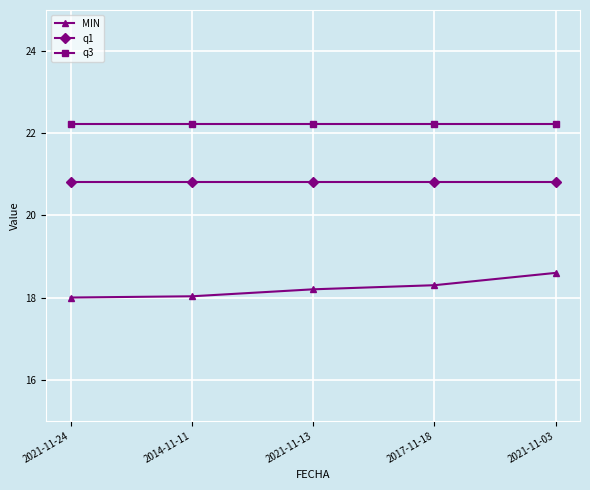

Does the chart have visible grid lines?

Yes